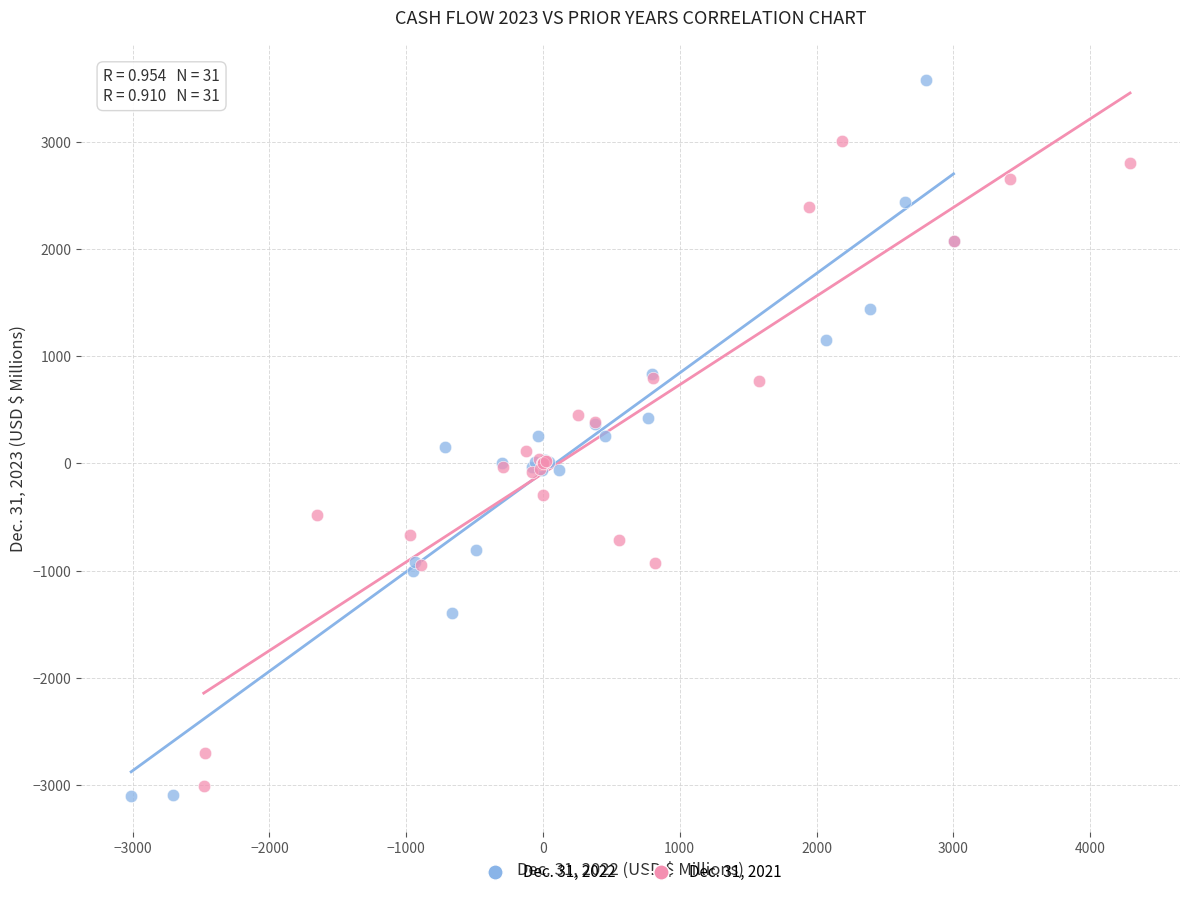

Which series has the largest Y range (max minus min)?

Dec. 31, 2022